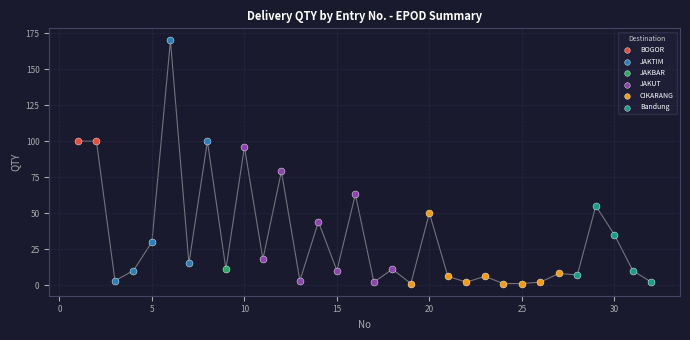

What are all the series names shown in the legend?

BOGOR, JAKTIM, JAKBAR, JAKUT, CIKARANG, Bandung